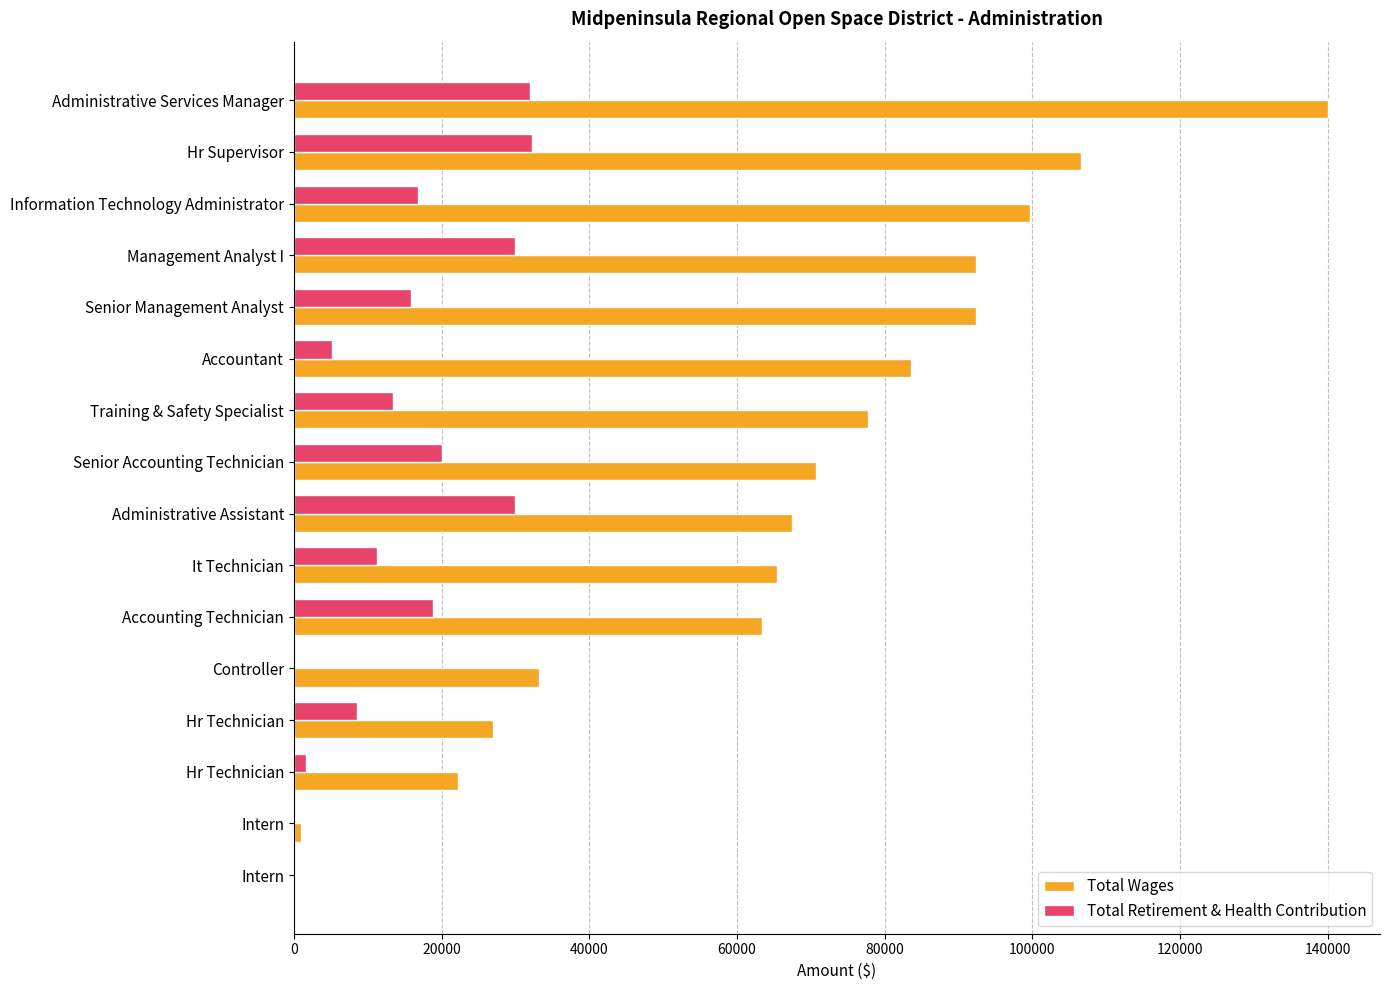

How many data points does each series have?

16